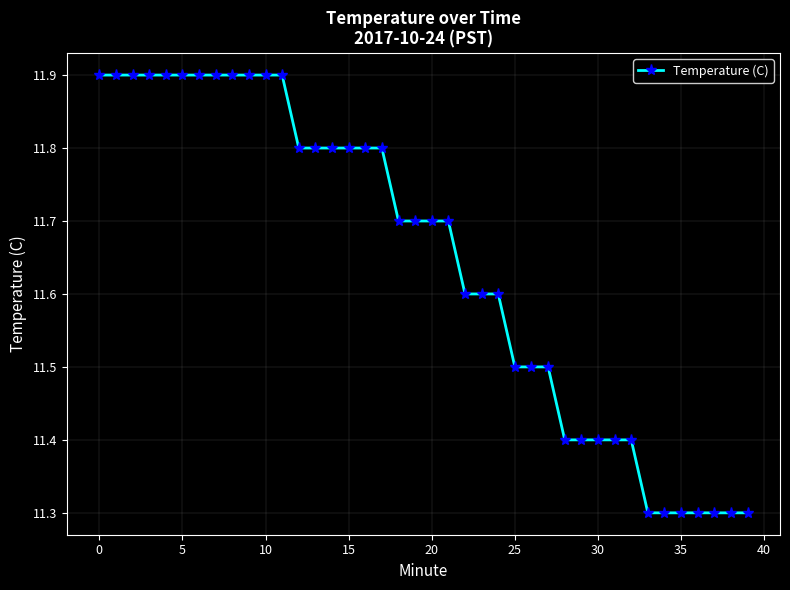

Reading right to left, transcribe all the data shown in this chart.

11.3	11.3	11.3	11.3	11.3	11.3	11.3	11.4	11.4	11.4	11.4	11.4	11.5	11.5	11.5	11.6	11.6	11.6	11.7	11.7	11.7	11.7	11.8	11.8	11.8	11.8	11.8	11.8	11.9	11.9	11.9	11.9	11.9	11.9	11.9	11.9	11.9	11.9	11.9	11.9